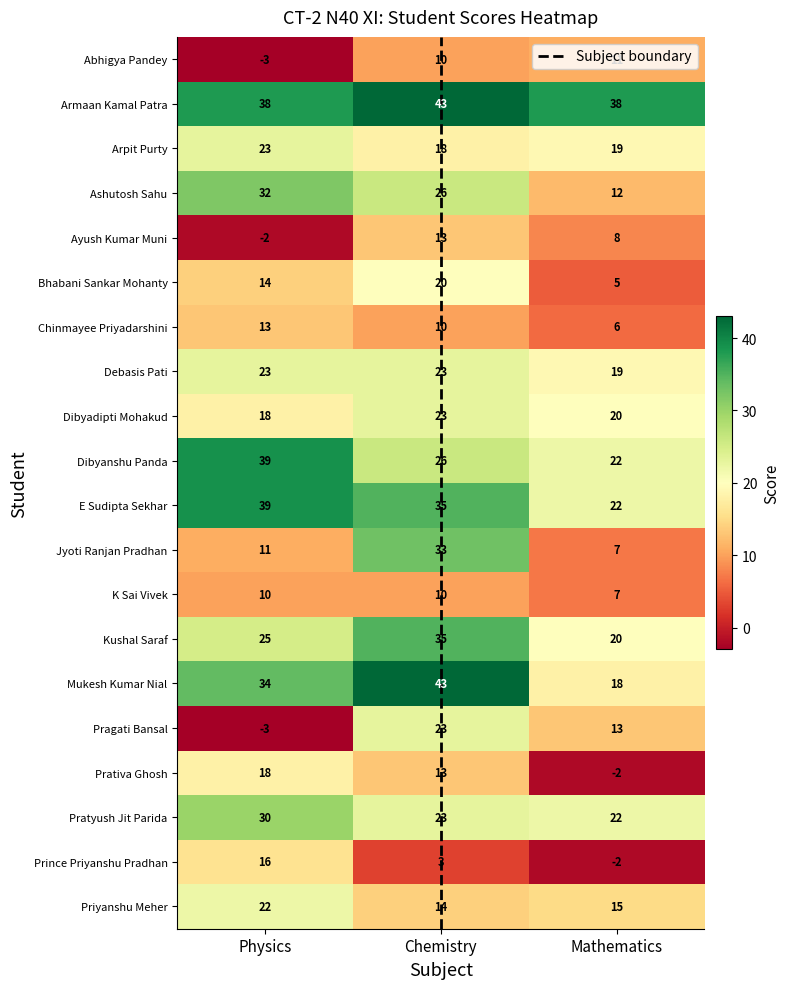

Reading left to right, extract all data points from this chart.

Abhigya Pandey: Physics=-3	Chemistry=10	Mathematics=11
Armaan Kamal Patra: Physics=38	Chemistry=43	Mathematics=38
Arpit Purty: Physics=23	Chemistry=18	Mathematics=19
Ashutosh Sahu: Physics=32	Chemistry=26	Mathematics=12
Ayush Kumar Muni: Physics=-2	Chemistry=13	Mathematics=8
Bhabani Sankar Mohanty: Physics=14	Chemistry=20	Mathematics=5
Chinmayee Priyadarshini: Physics=13	Chemistry=10	Mathematics=6
Debasis Pati: Physics=23	Chemistry=23	Mathematics=19
Dibyadipti Mohakud: Physics=18	Chemistry=23	Mathematics=20
Dibyanshu Panda: Physics=39	Chemistry=26	Mathematics=22
E Sudipta Sekhar: Physics=39	Chemistry=35	Mathematics=22
Jyoti Ranjan Pradhan: Physics=11	Chemistry=33	Mathematics=7
K Sai Vivek: Physics=10	Chemistry=10	Mathematics=7
Kushal Saraf: Physics=25	Chemistry=35	Mathematics=20
Mukesh Kumar Nial: Physics=34	Chemistry=43	Mathematics=18
Pragati Bansal: Physics=-3	Chemistry=23	Mathematics=13
Prativa Ghosh: Physics=18	Chemistry=13	Mathematics=-2
Pratyush Jit Parida: Physics=30	Chemistry=23	Mathematics=22
Prince Priyanshu Pradhan: Physics=16	Chemistry=3	Mathematics=-2
Priyanshu Meher: Physics=22	Chemistry=14	Mathematics=15